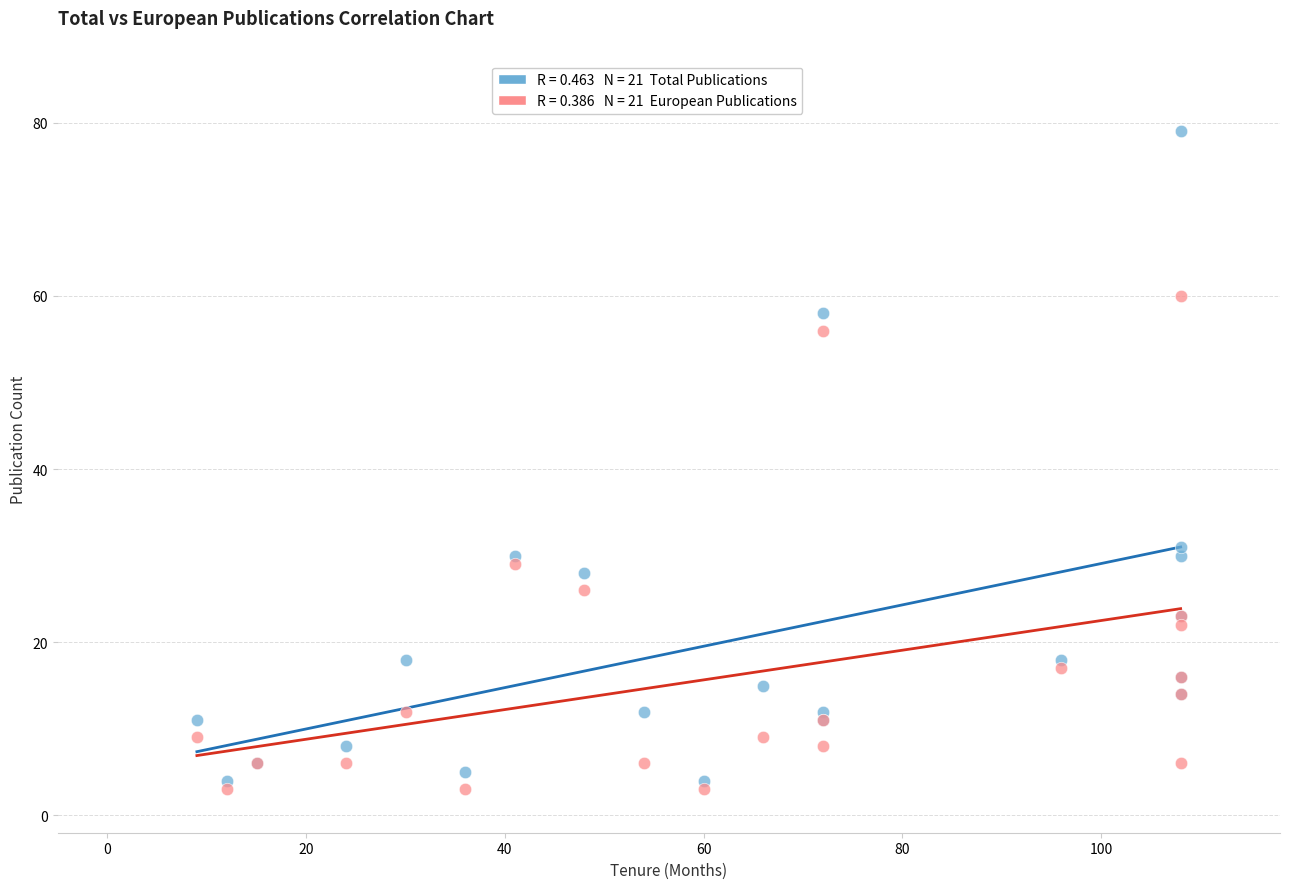

Across all series, what Y value is closest to 41?

31